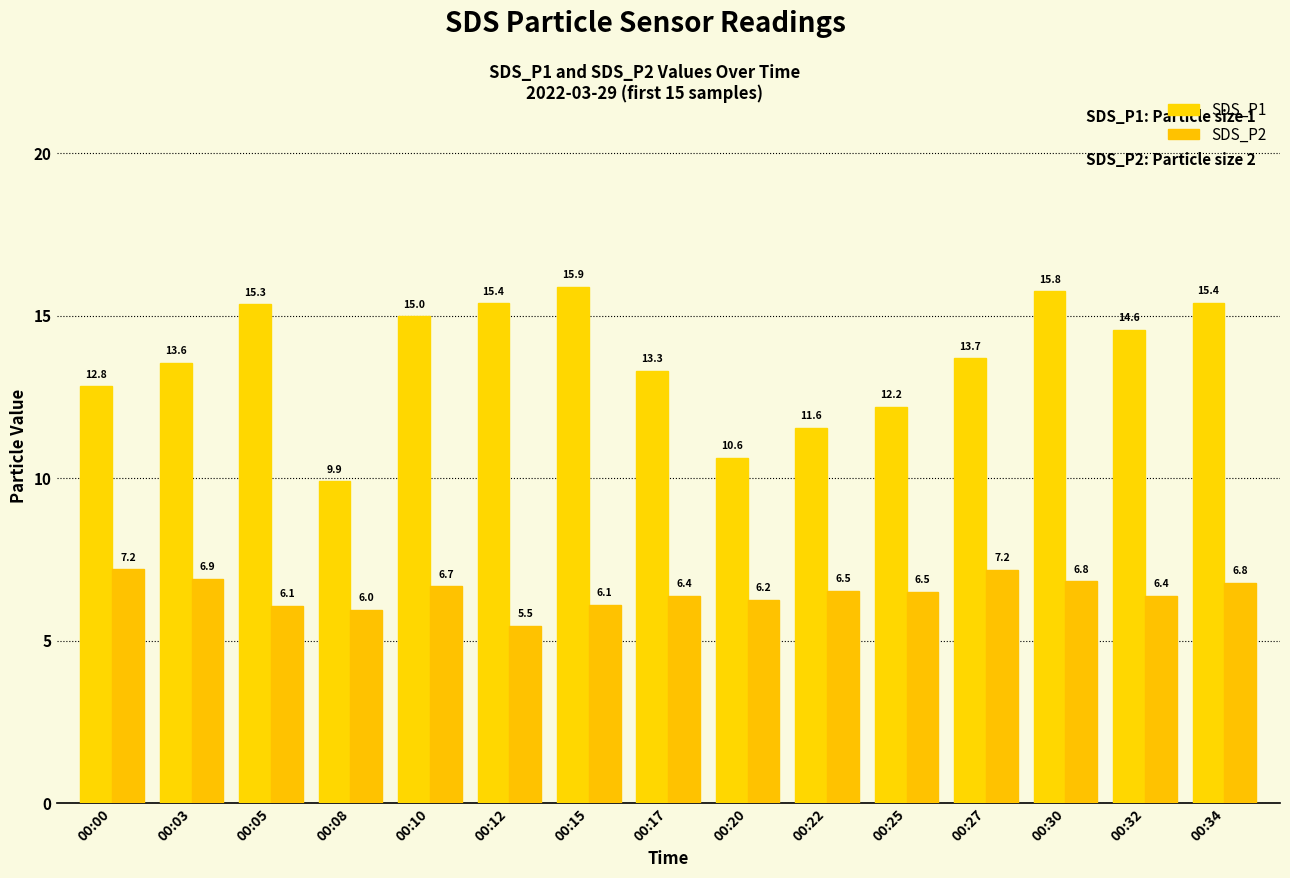

What are all the series names shown in the legend?

SDS_P1, SDS_P2